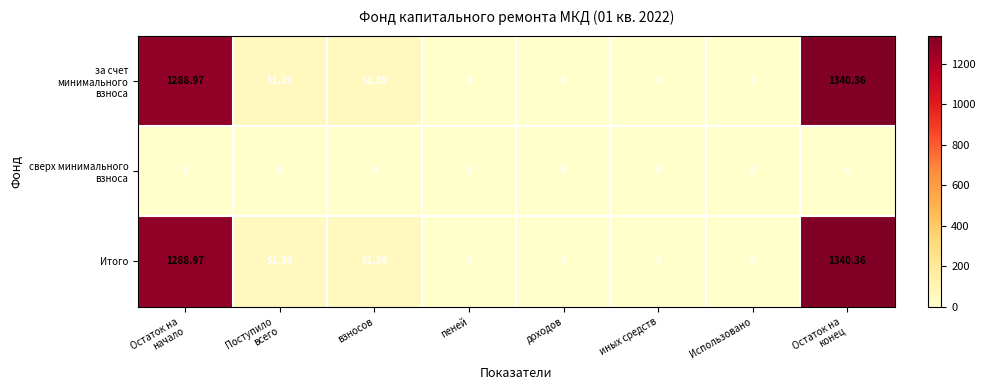

At how many categories does at least one series exceed 647?

2